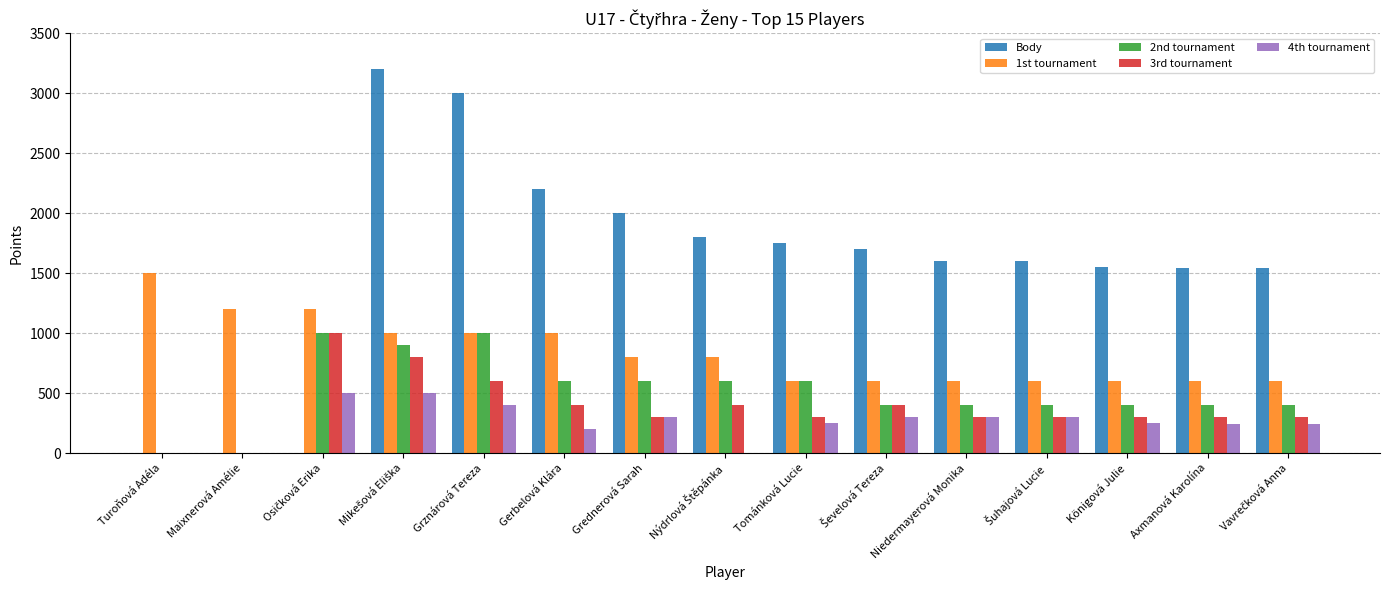

Which series changed the most between Grznárová Tereza and Grednerová Sarah?

Body